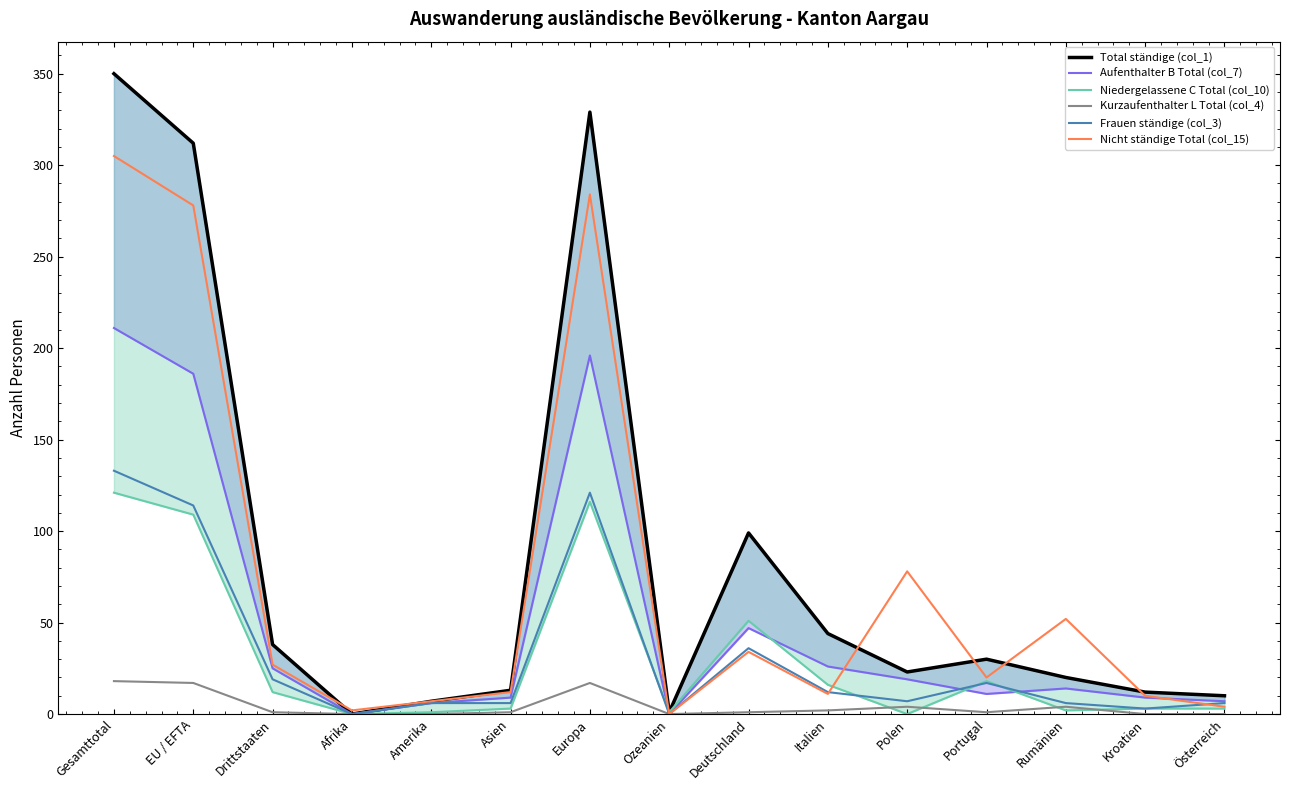

Reading right to left, extract all data points from this chart.

Total ständige (col_1): Österreich=10	Kroatien=12	Rumänien=20	Portugal=30	Polen=23	Italien=44	Deutschland=99	Ozeanien=1	Europa=329	Asien=13	Amerika=7	Afrika=0	Drittstaaten=38	EU / EFTA=312	Gesamttotal=350
Aufenthalter B Total (col_7): Österreich=7	Kroatien=9	Rumänien=14	Portugal=11	Polen=19	Italien=26	Deutschland=47	Ozeanien=0	Europa=196	Asien=9	Amerika=6	Afrika=0	Drittstaaten=25	EU / EFTA=186	Gesamttotal=211
Niedergelassene C Total (col_10): Österreich=3	Kroatien=3	Rumänien=2	Portugal=18	Polen=0	Italien=16	Deutschland=51	Ozeanien=1	Europa=116	Asien=3	Amerika=1	Afrika=0	Drittstaaten=12	EU / EFTA=109	Gesamttotal=121
Kurzaufenthalter L Total (col_4): Österreich=0	Kroatien=0	Rumänien=4	Portugal=1	Polen=4	Italien=2	Deutschland=1	Ozeanien=0	Europa=17	Asien=1	Amerika=0	Afrika=0	Drittstaaten=1	EU / EFTA=17	Gesamttotal=18
Frauen ständige (col_3): Österreich=6	Kroatien=3	Rumänien=6	Portugal=17	Polen=7	Italien=12	Deutschland=36	Ozeanien=0	Europa=121	Asien=6	Amerika=6	Afrika=0	Drittstaaten=19	EU / EFTA=114	Gesamttotal=133
Nicht ständige Total (col_15): Österreich=4	Kroatien=10	Rumänien=52	Portugal=20	Polen=78	Italien=11	Deutschland=34	Ozeanien=0	Europa=284	Asien=12	Amerika=7	Afrika=2	Drittstaaten=27	EU / EFTA=278	Gesamttotal=305